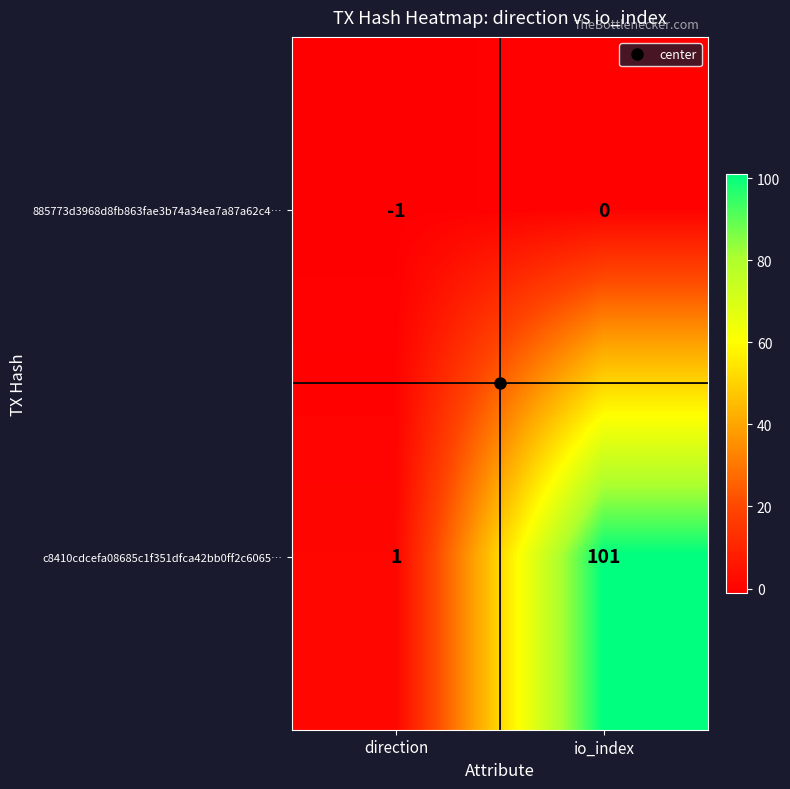

Count the number of categories in the chart.

2